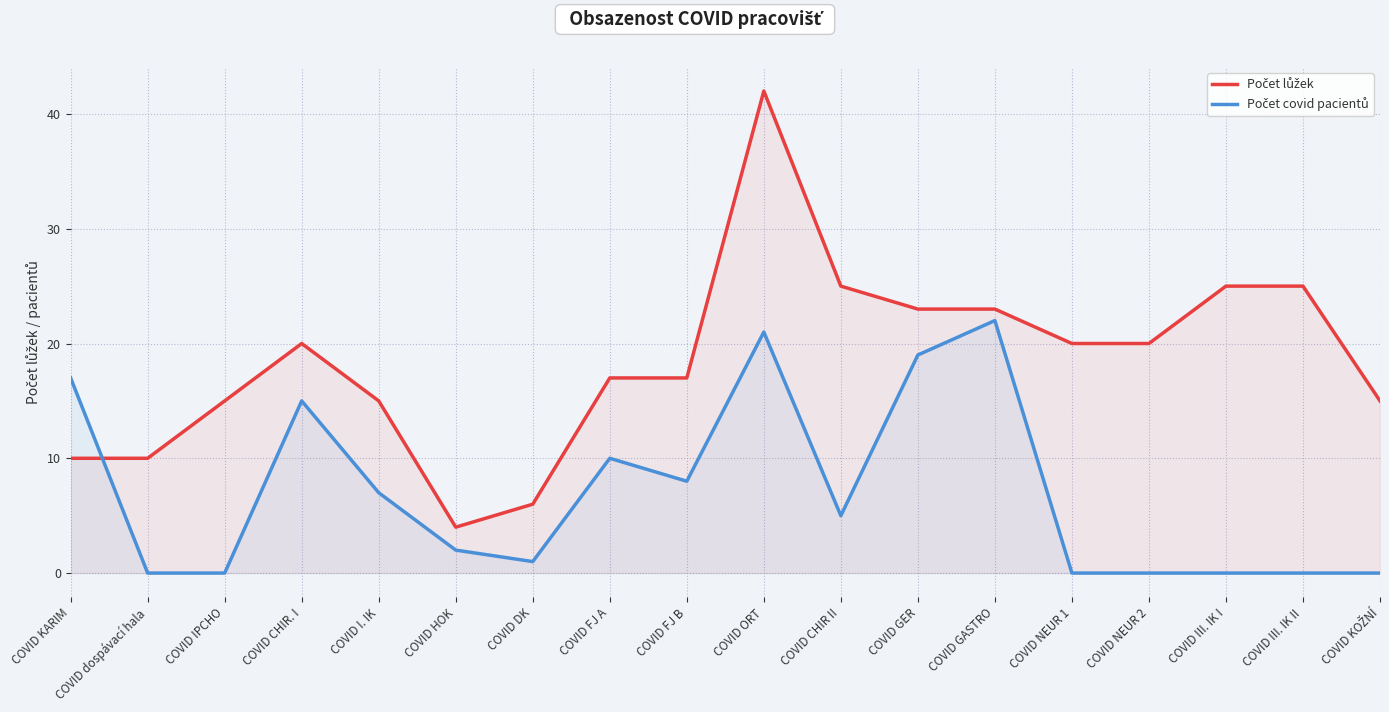

What is the sum of the Počet lůžek values at COVID GASTRO and COVID III. IK II?

48